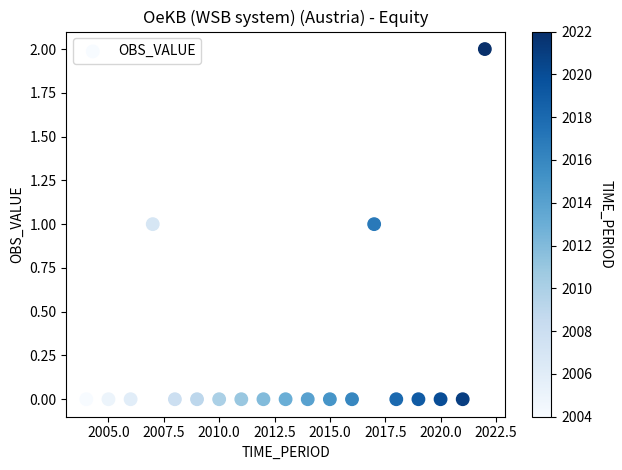

What is the range of X values (max minus min)?

18